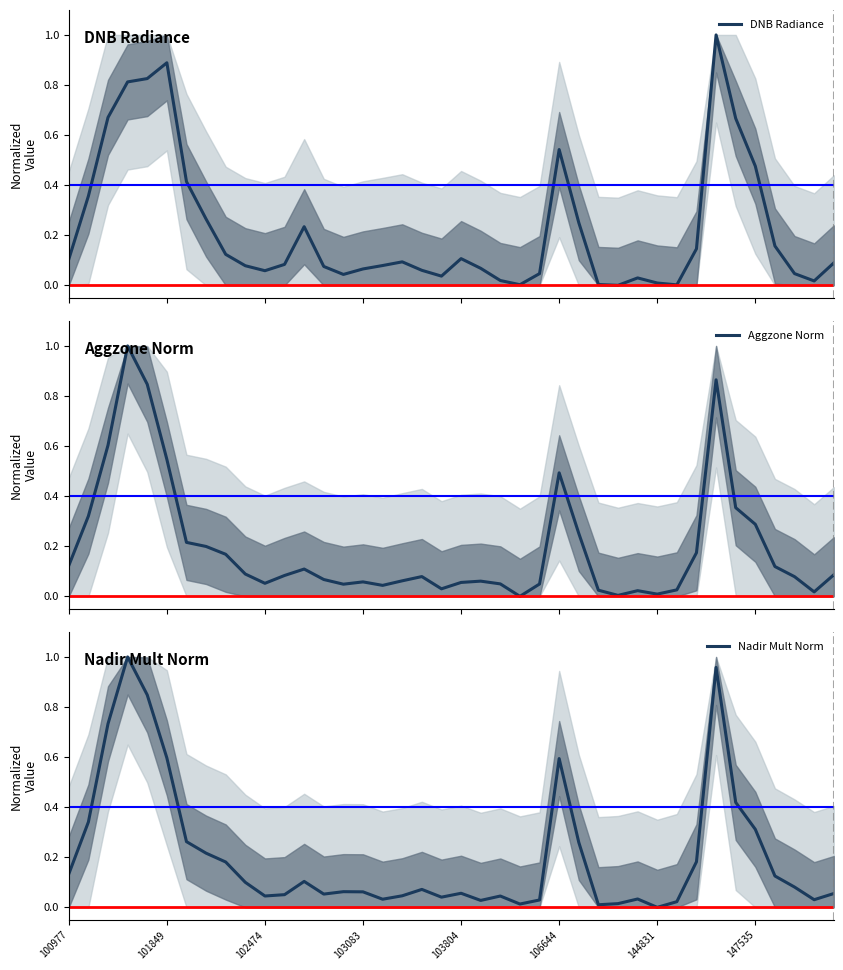

How many lines are shown in the chart?

3